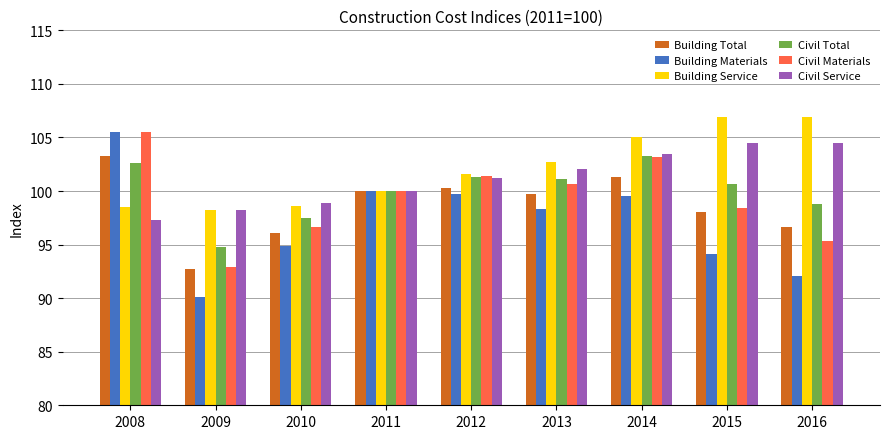

At which label does Civil Materials reach its minimum?

2009